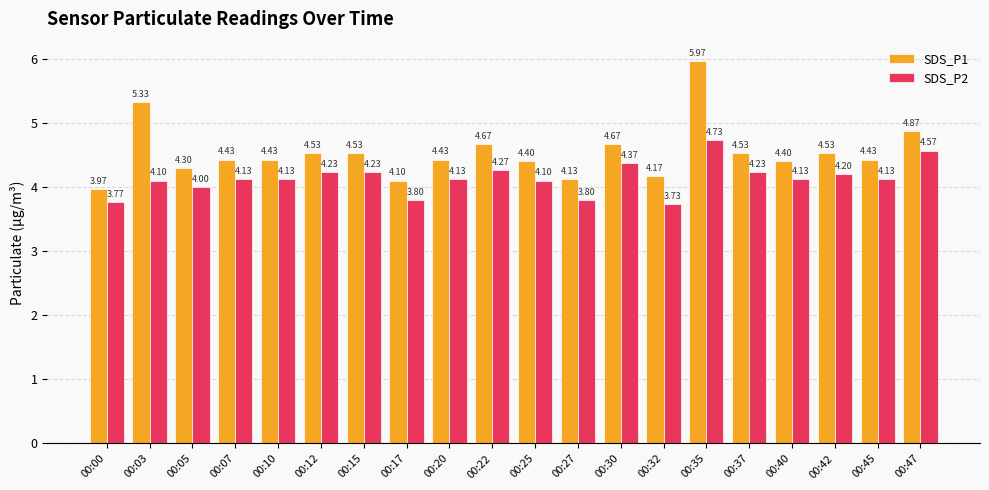

Which series changed the most between 00:32 and 00:47?

SDS_P2